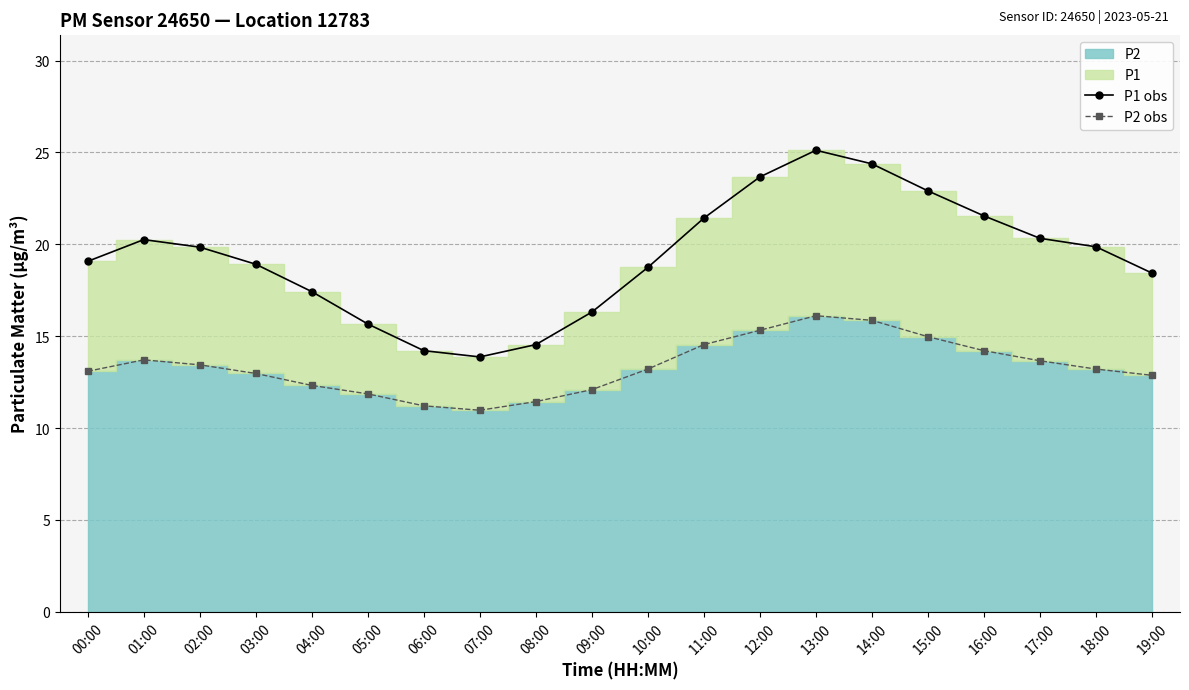

Does the chart have visible grid lines?

Yes